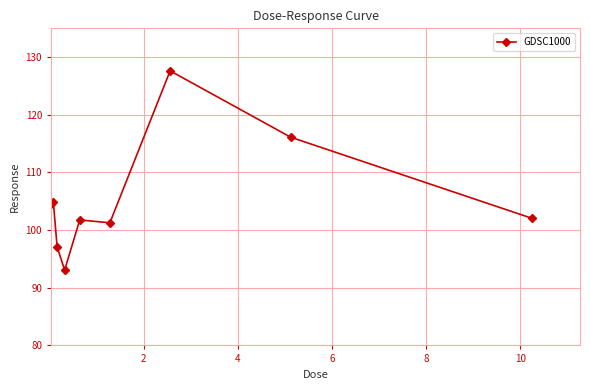

What is the value of the 2nd point from the left?

104.8